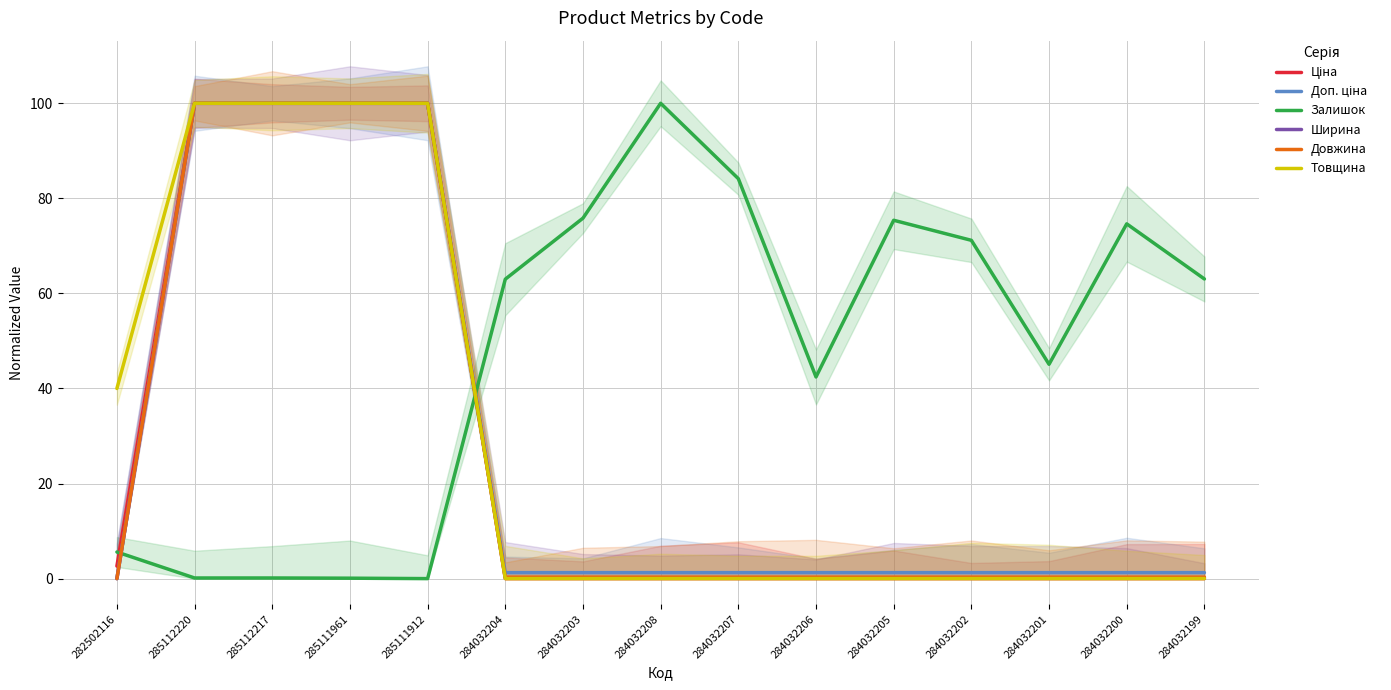

Which series has the largest range (max minus min)?

Ціна